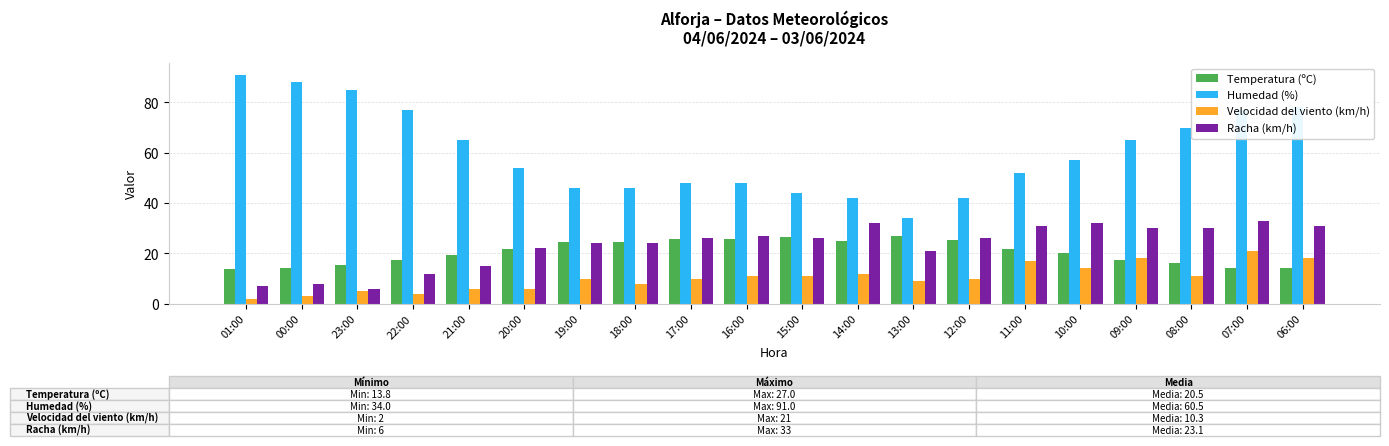

What is the total value across all series at 00:00?

113.3